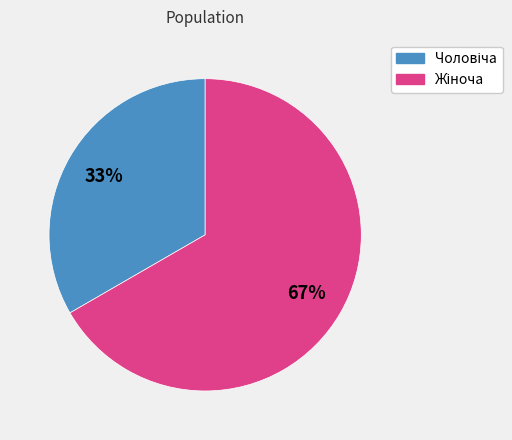

Is there a majority slice in this chart?

Yes